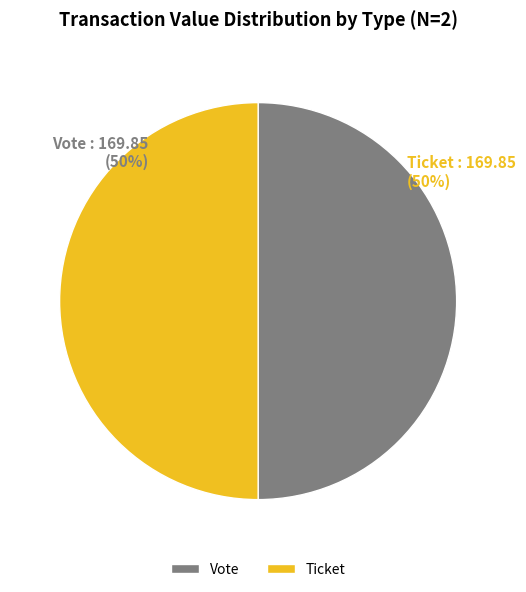

How many segments does this pie chart have?

2